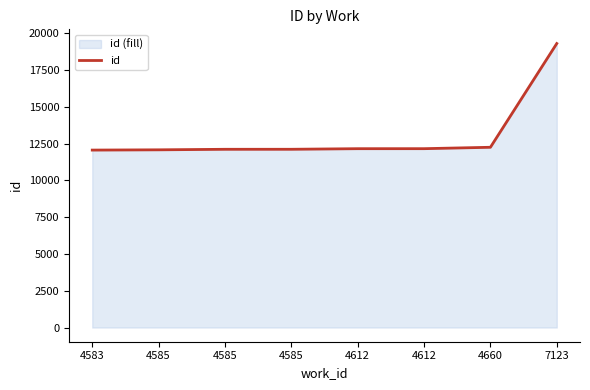

Which category has the lowest value across all series?

4583